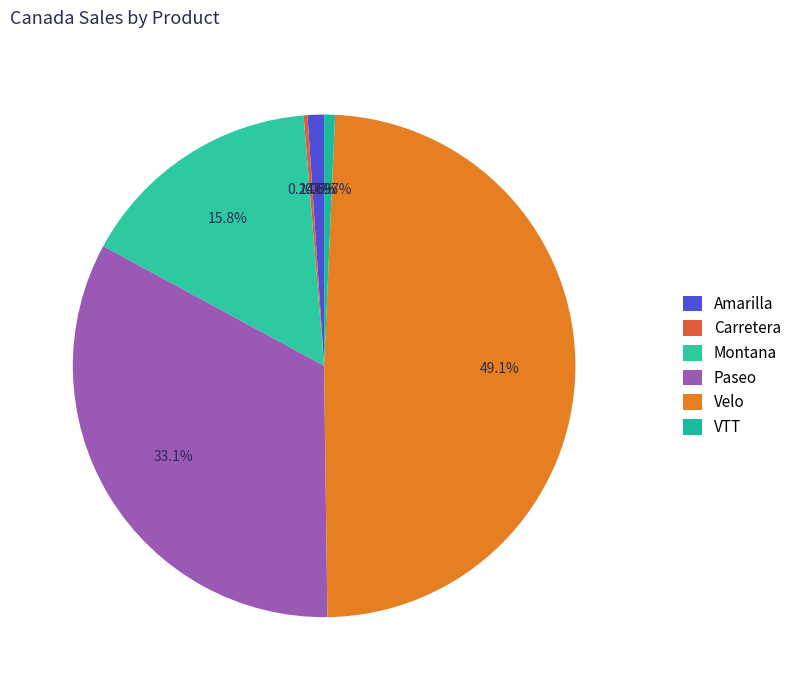

Rank the categories by value from highest to lowest.

Velo, Paseo, Montana, Amarilla, VTT, Carretera